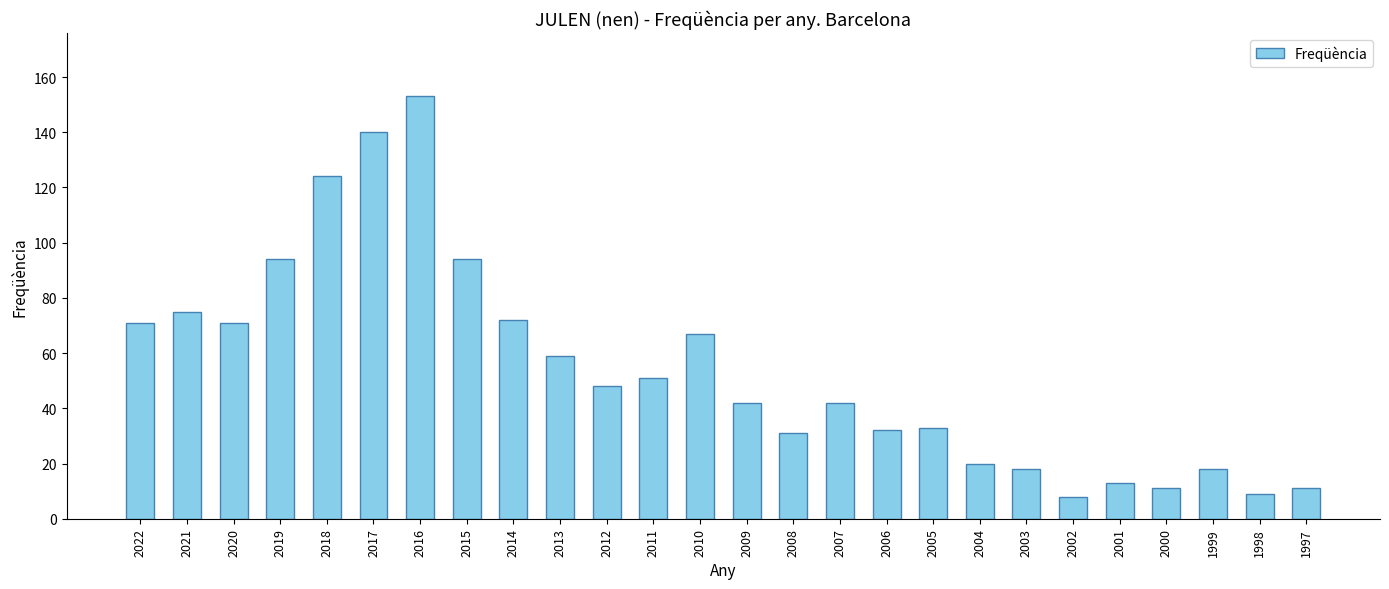

The value at 1997 is 11. True or false?

True